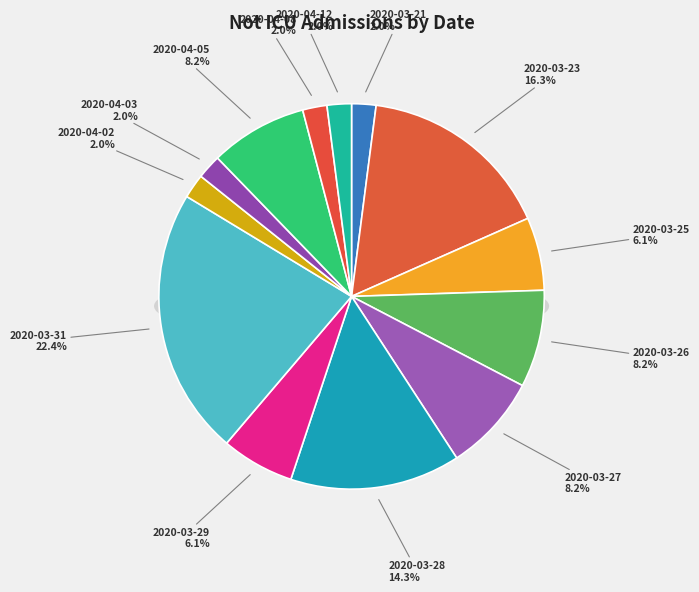

What is the total percentage of 2020-03-21 and 2020-03-31?

24.5%